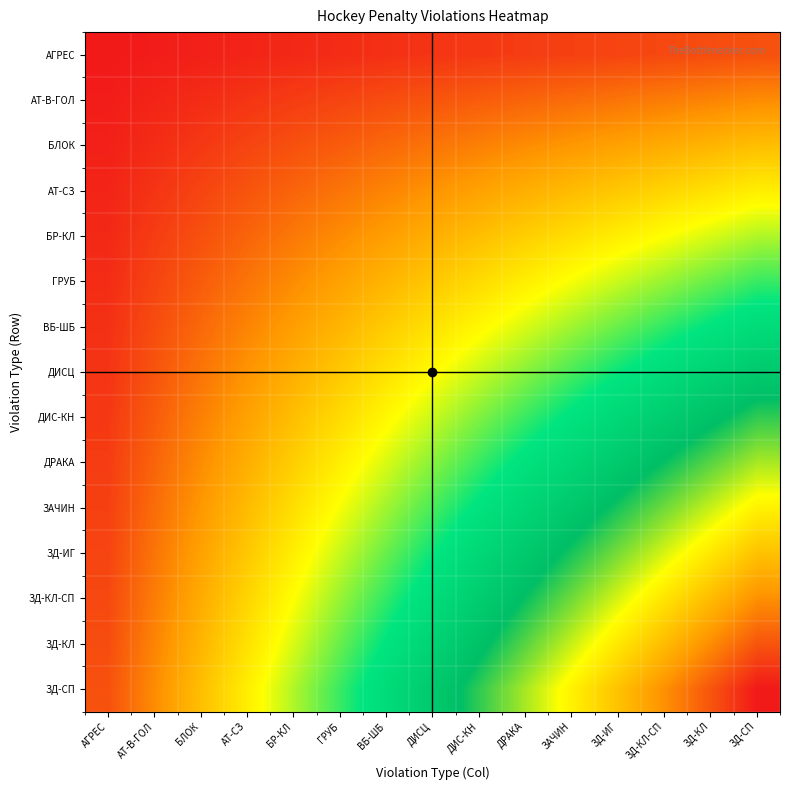

Between ДРАКА and ЗД-КЛ, which series saw the biggest shift?

ЗД-СП